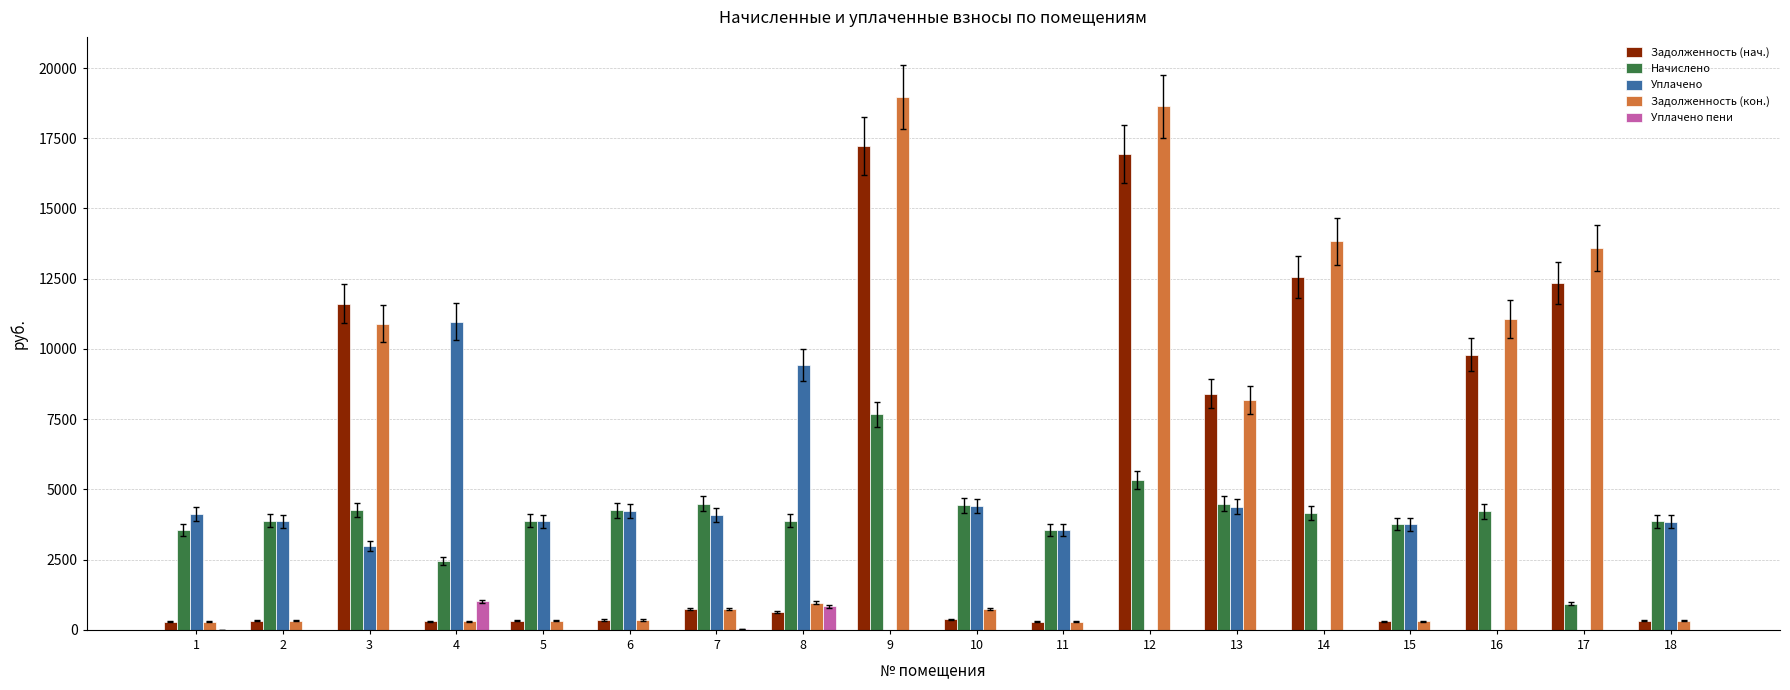

What is the average value of the Задолженность (нач.) series?

5177.3